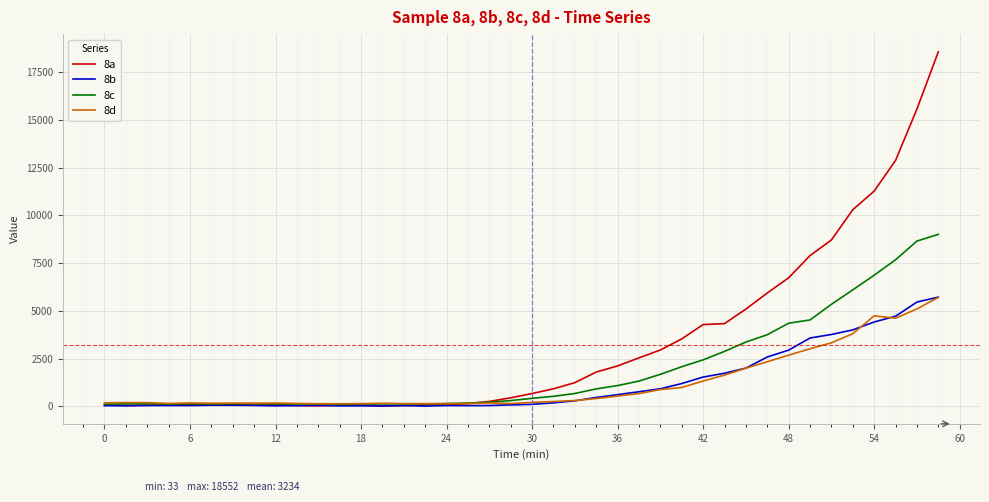

Which series has the widest spread of values?

8a